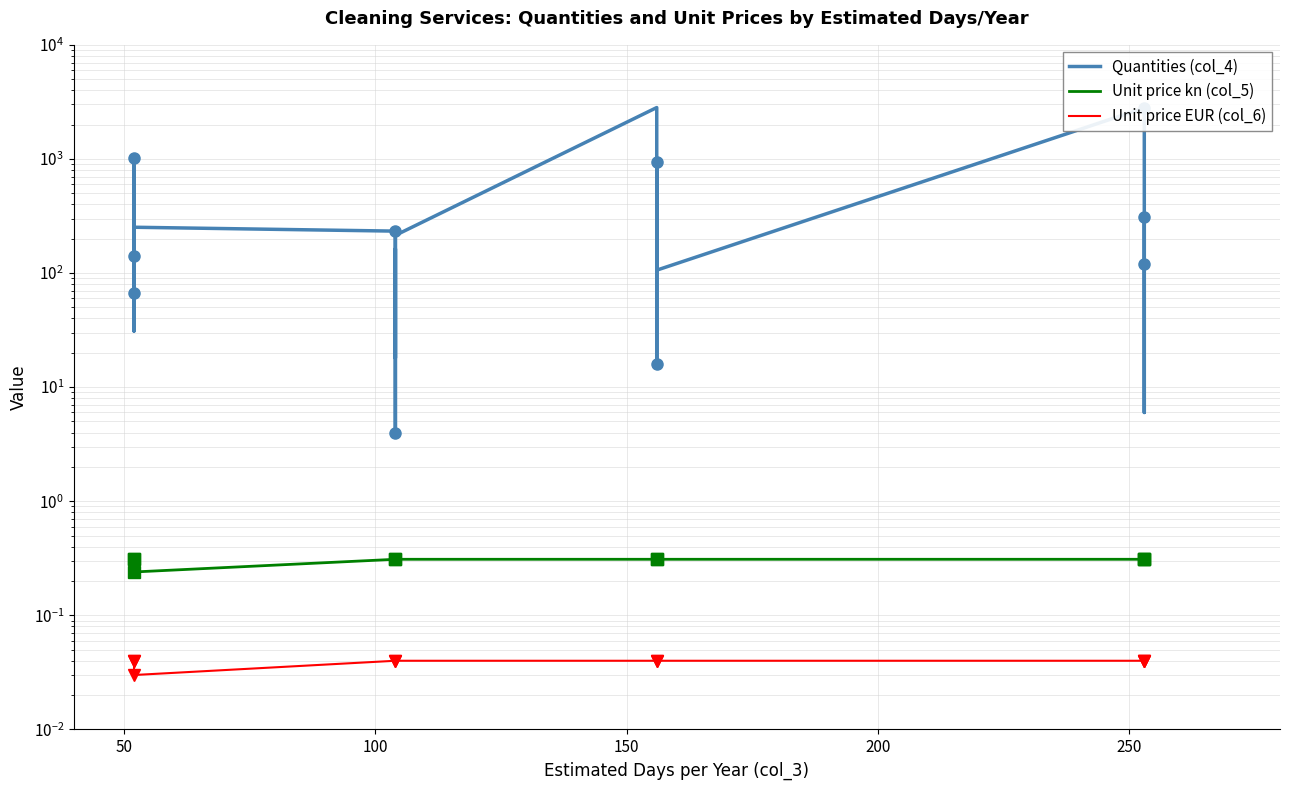

What is the greatest value displayed?

2821.0